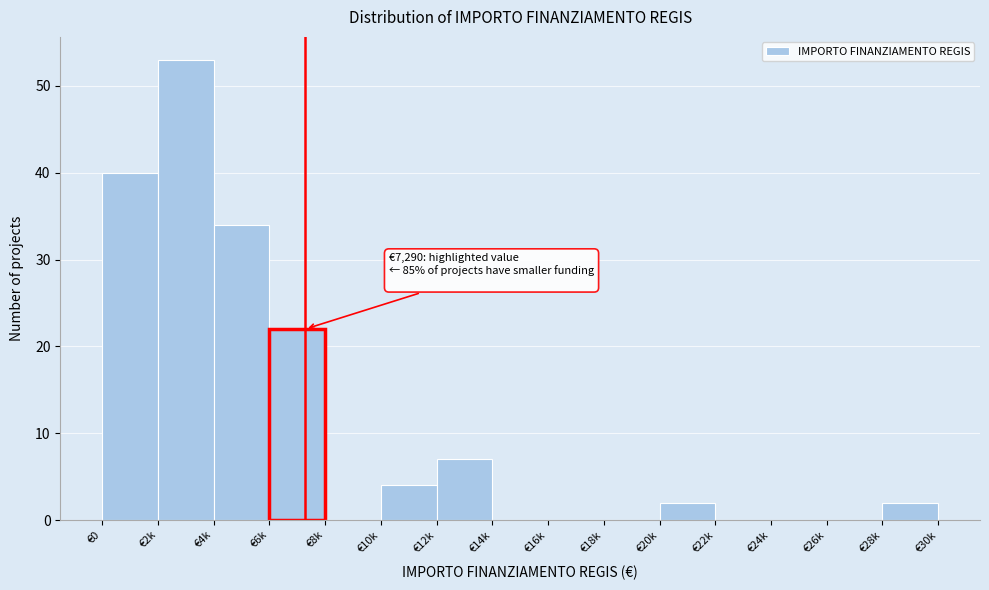

Reading left to right, extract all data points from this chart.

€0=40	€2k=53	€4k=34	€6k=22	€8k=0	€10k=4	€12k=7	€14k=0	€16k=0	€18k=0	€20k=2	€22k=0	€24k=0	€26k=0	€28k=2